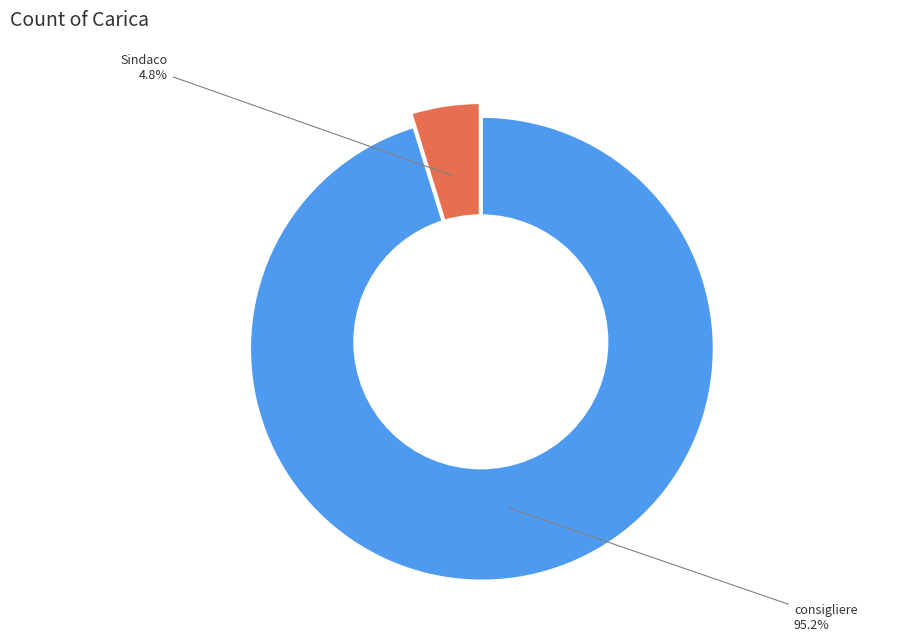

Which has a higher value, consigliere or Sindaco?

consigliere